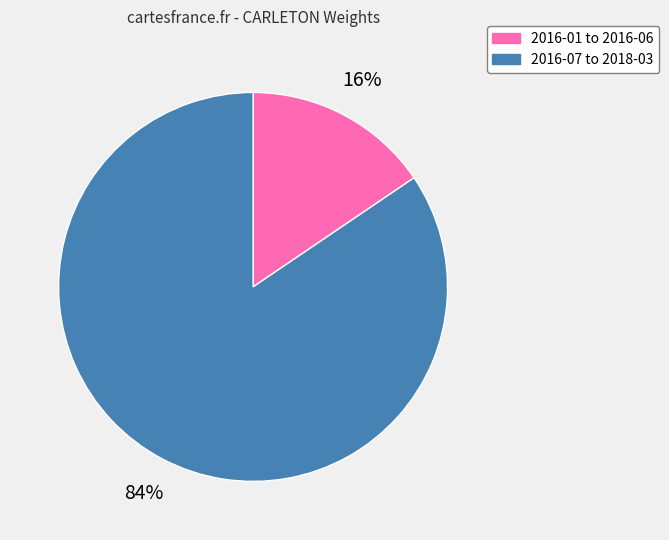

Is there a majority slice in this chart?

Yes